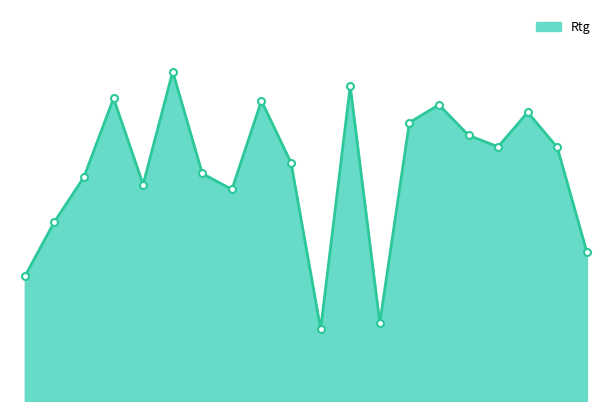

Does the chart have visible grid lines?

No